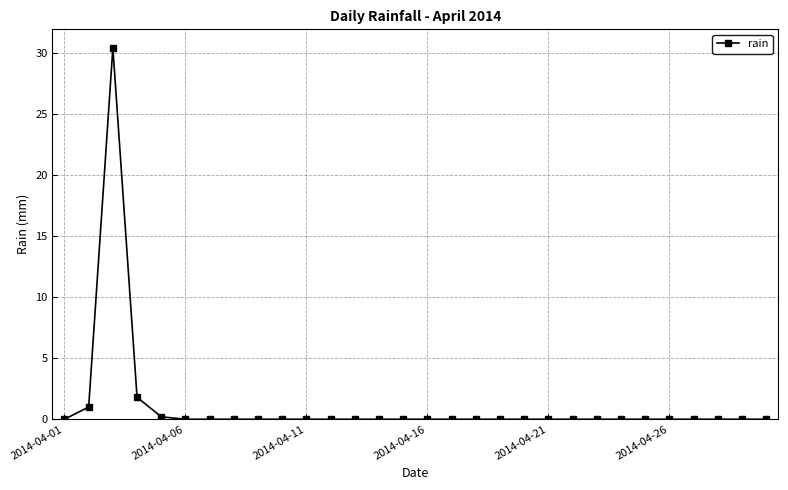

Reading left to right, list all the values displayed in this chart.

0.0	1.0	30.4	1.8	0.2	0.0	0.0	0.0	0.0	0.0	0.0	0.0	0.0	0.0	0.0	0.0	0.0	0.0	0.0	0.0	0.0	0.0	0.0	0.0	0.0	0.0	0.0	0.0	0.0	0.0